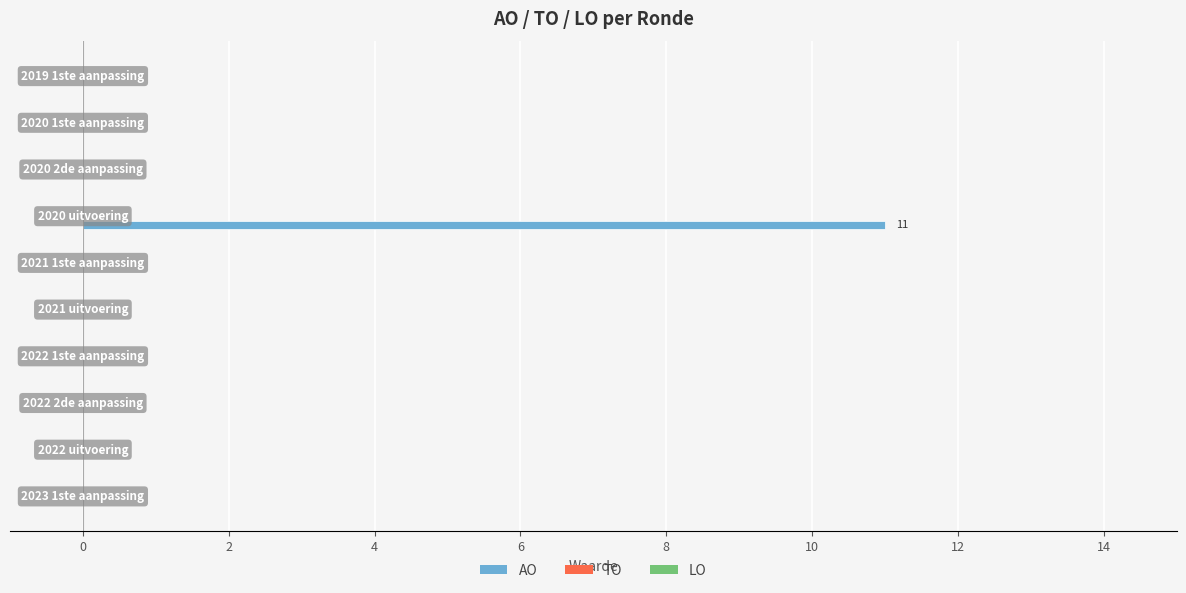

What is the maximum value shown in the chart?

11